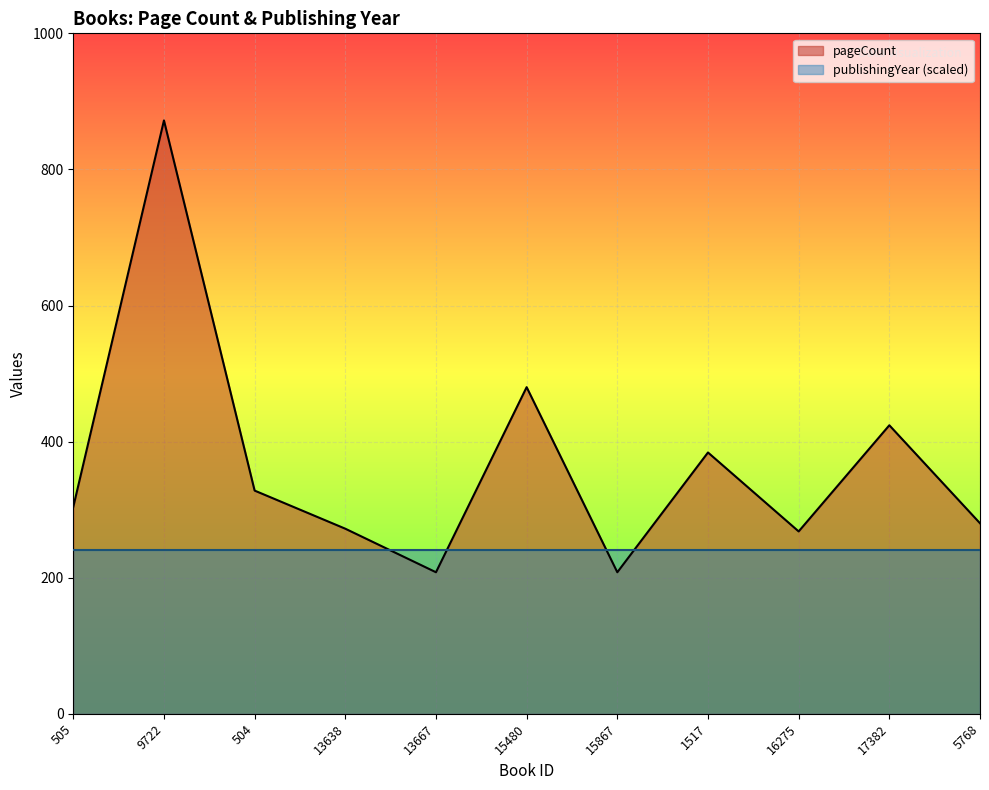

The value at 9722 is 309. True or false?

False